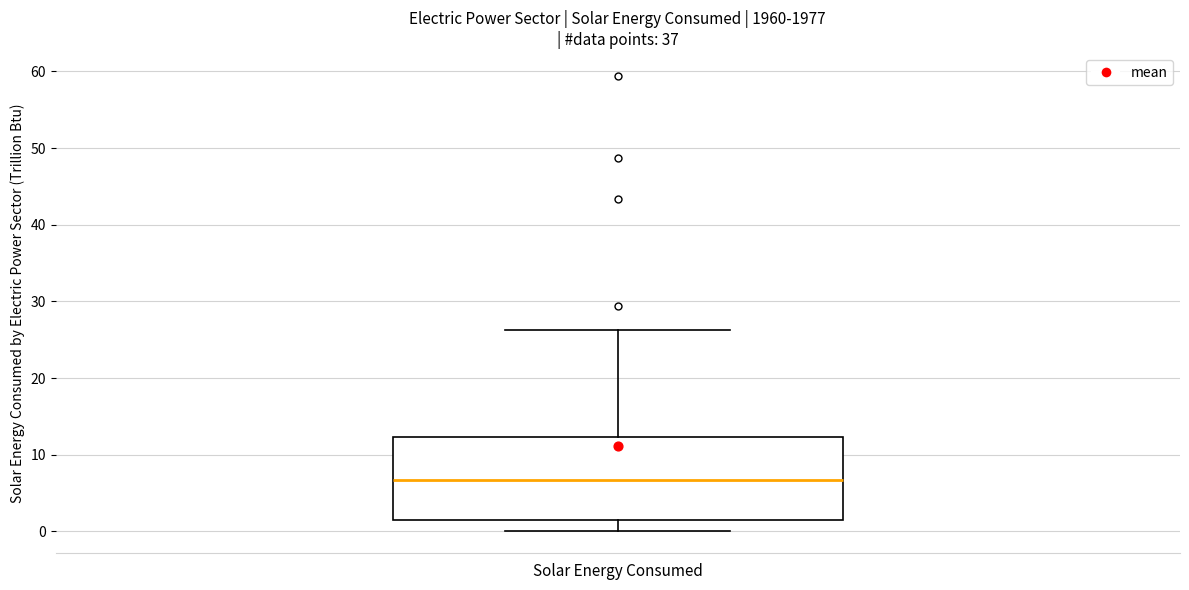

Read this box plot against the y-axis: the position of the median line, the range covered by the box, and the ends of both whiskers. The values are not printed on the chart, so give them approximately, as read against the axis.

median 7, box 1 to 12, whiskers 0 to 26